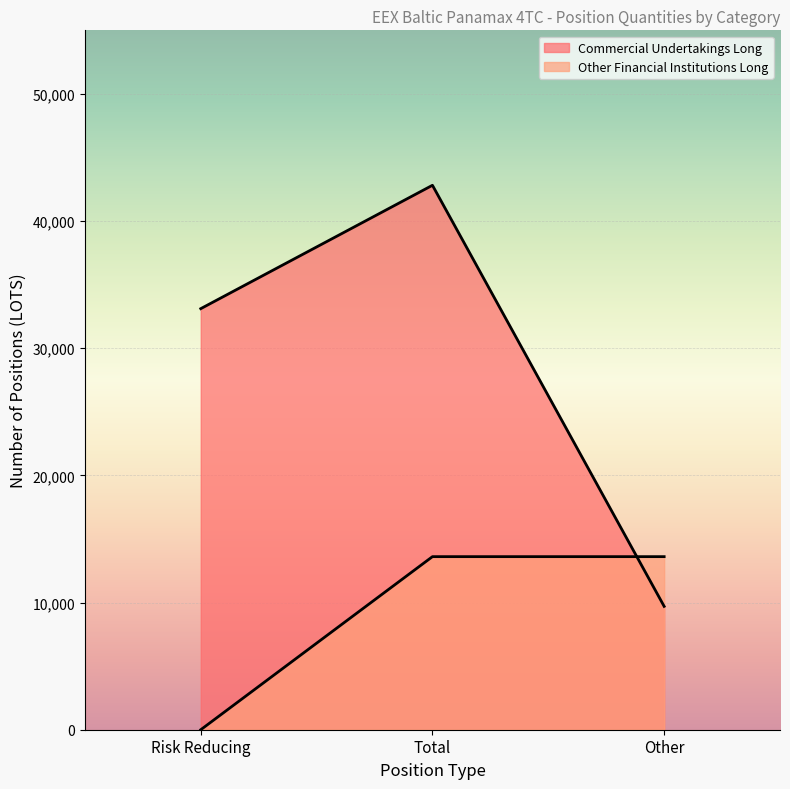

Reading right to left, transcribe all the data shown in this chart.

Commercial Undertakings Long: 9702.3	42814.9	33112.6
Other Financial Institutions Long: 13610.6	13610.6	0.0